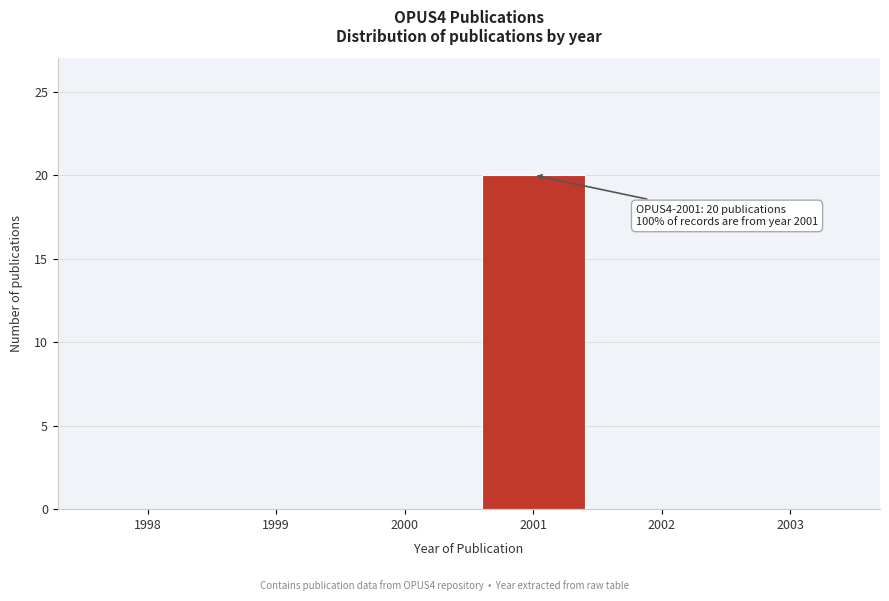

Reading right to left, extract all data points from this chart.

2003=0	2002=0	2001=20	2000=0	1999=0	1998=0